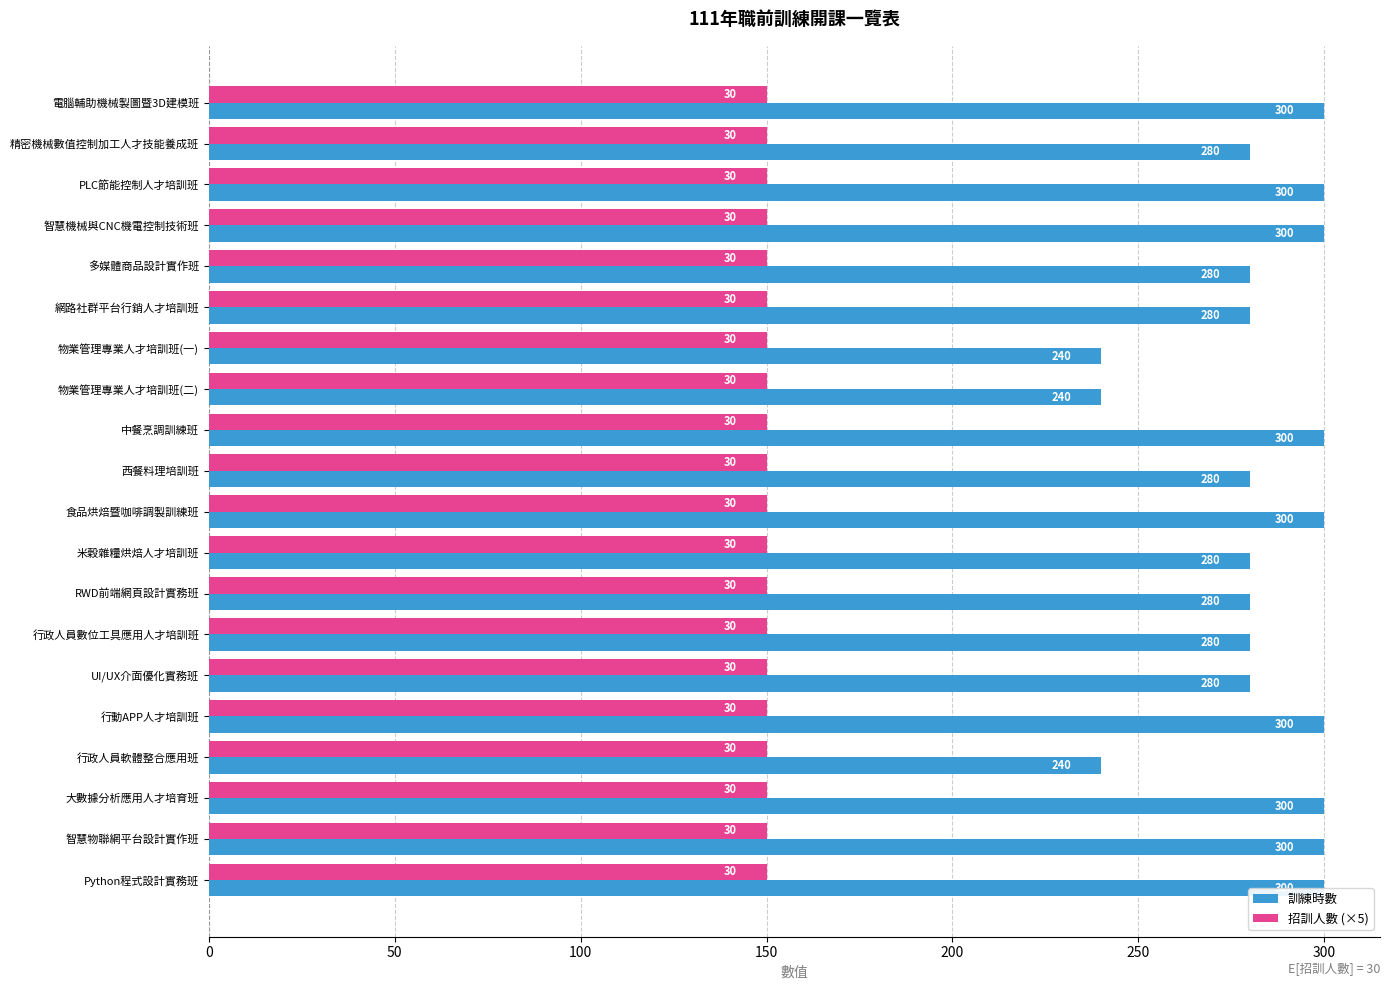

Count the number of data series in this chart.

2